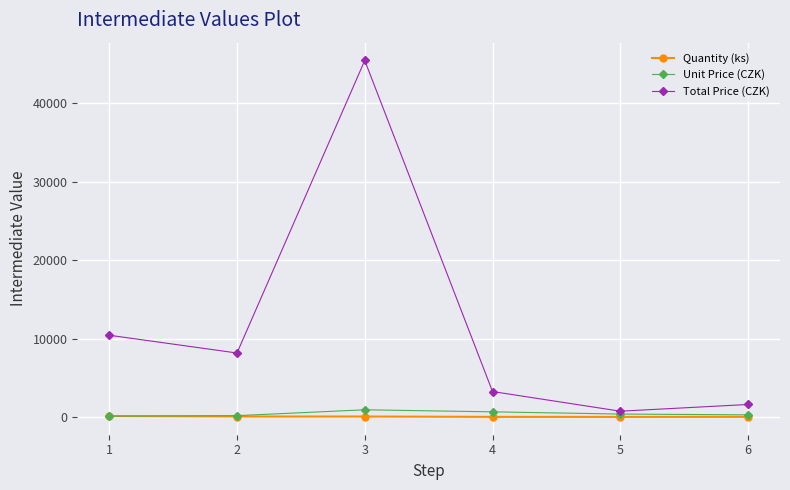

True or false: Quantity (ks) has more than 2 interior local peaks.

False